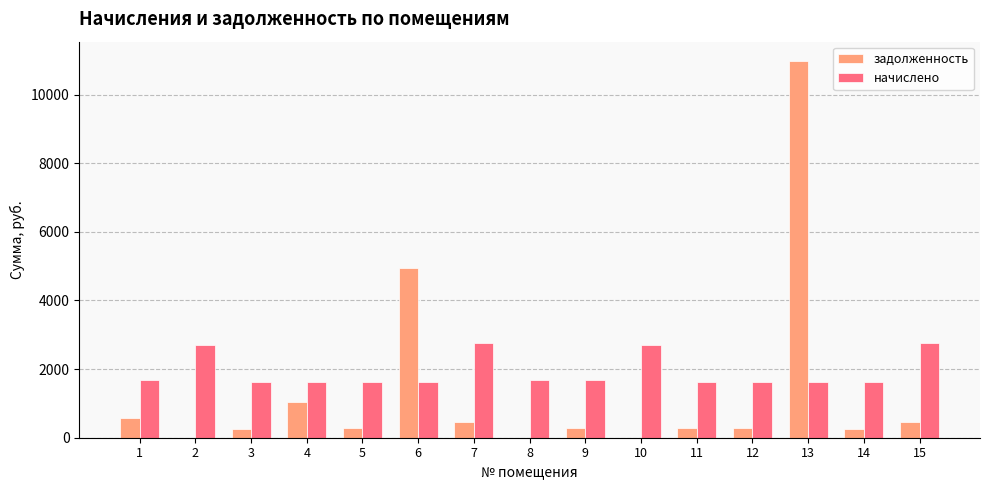

Which series has the widest spread of values?

задолженность